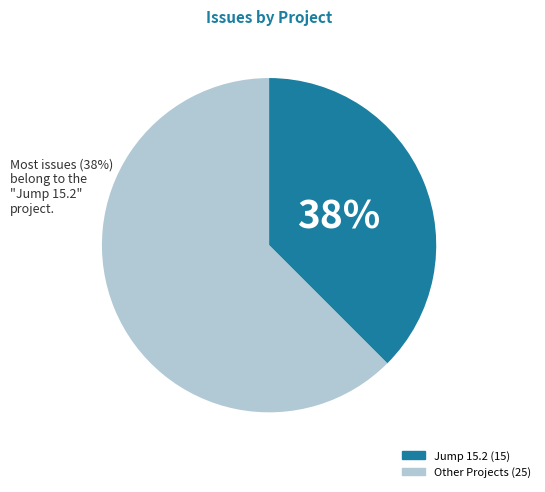

To the nearest percent, what is the average slice percentage?

50%